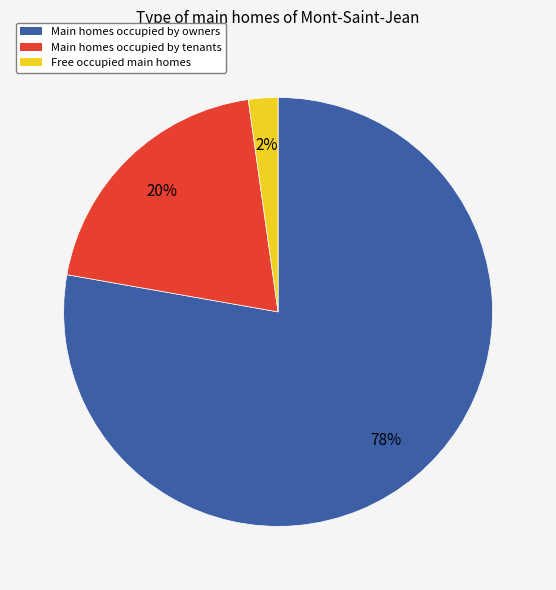

To the nearest percent, what is the difference between the largest and smallest slice percentages?

76%